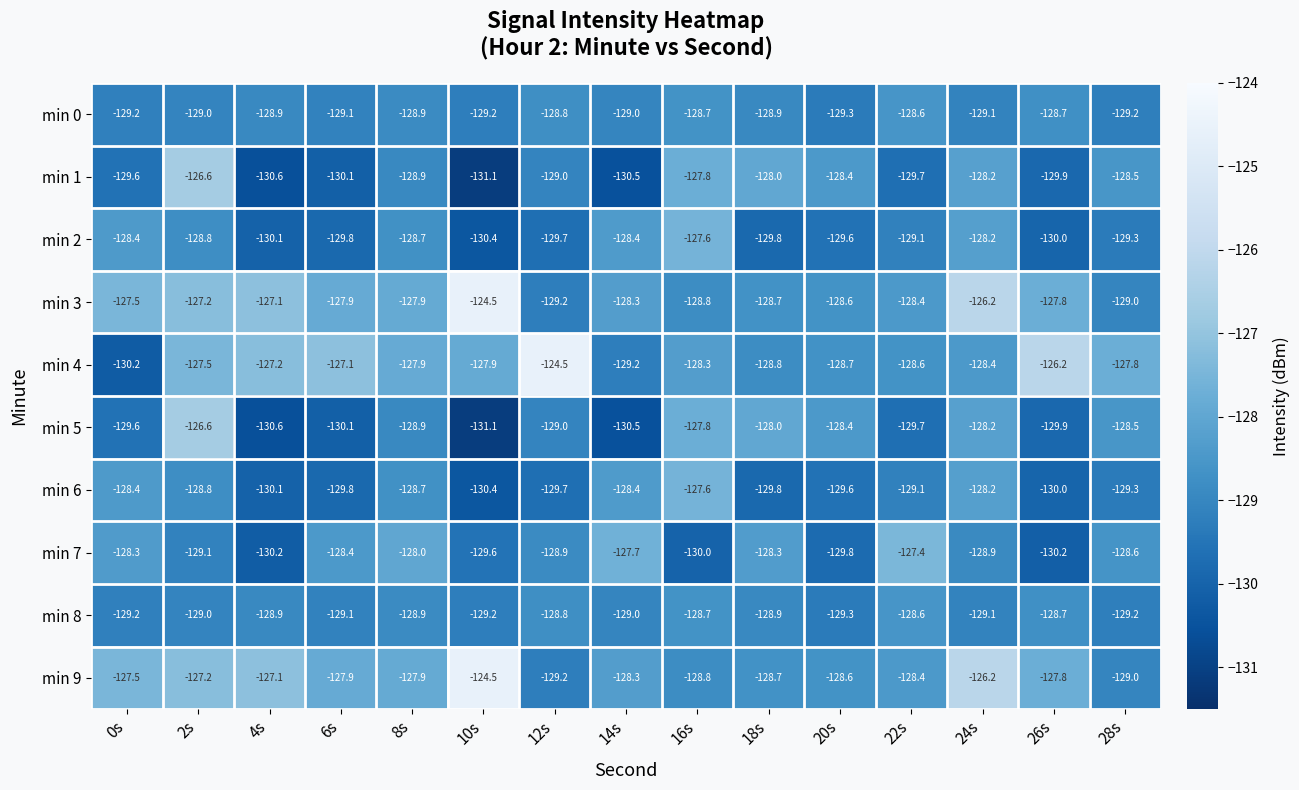

The min 2 series shows -129.8 at 6s. True or false?

True